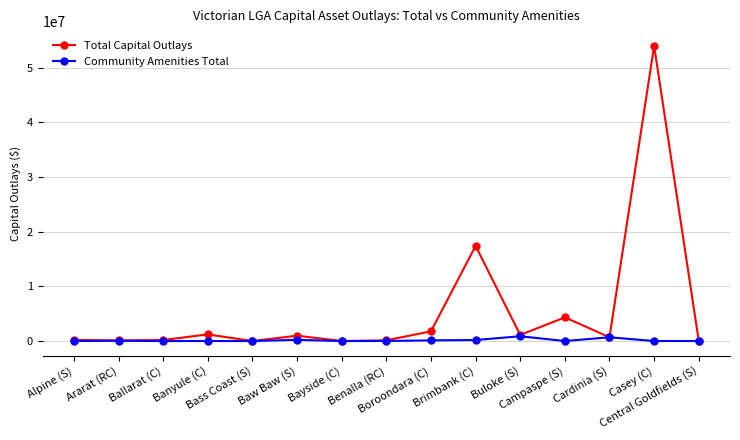

What is the greatest value displayed?

53976687.9